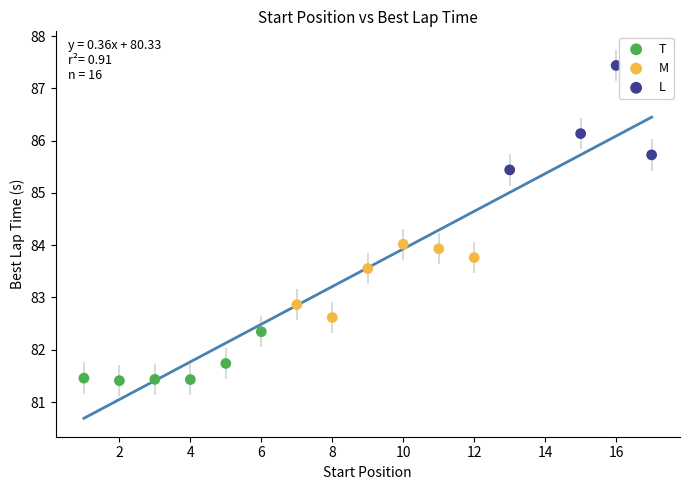

Which series contains the lowest Y value?

T